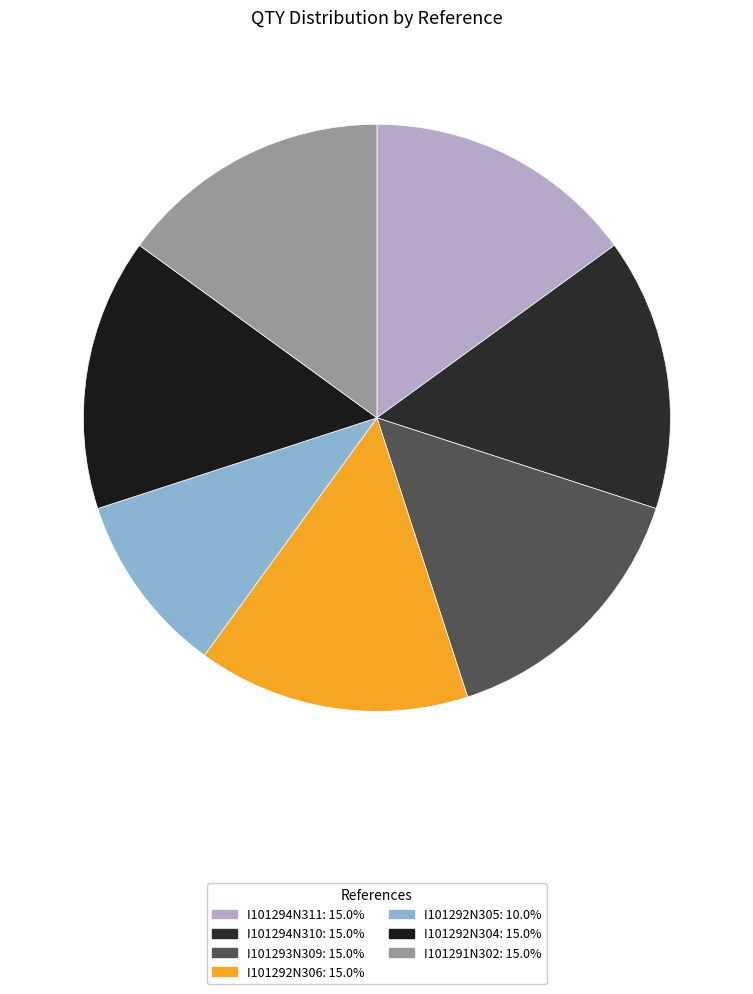

The I101293N309 slice represents 22% of the pie. True or false?

False